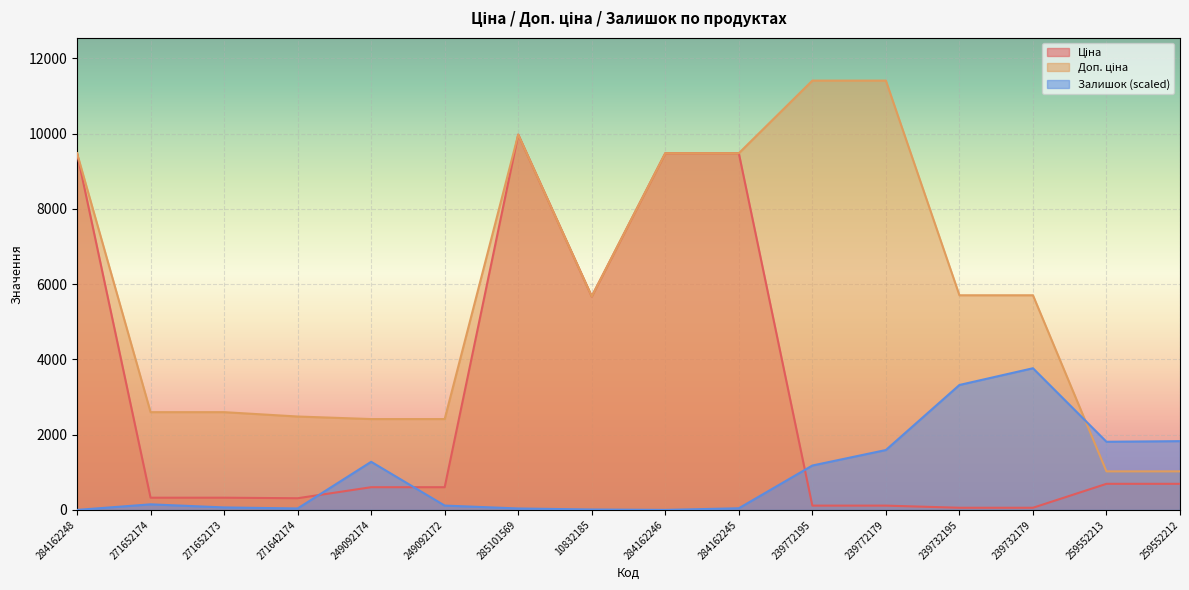

What is the maximum value for Залишок (scaled)?

3765.3